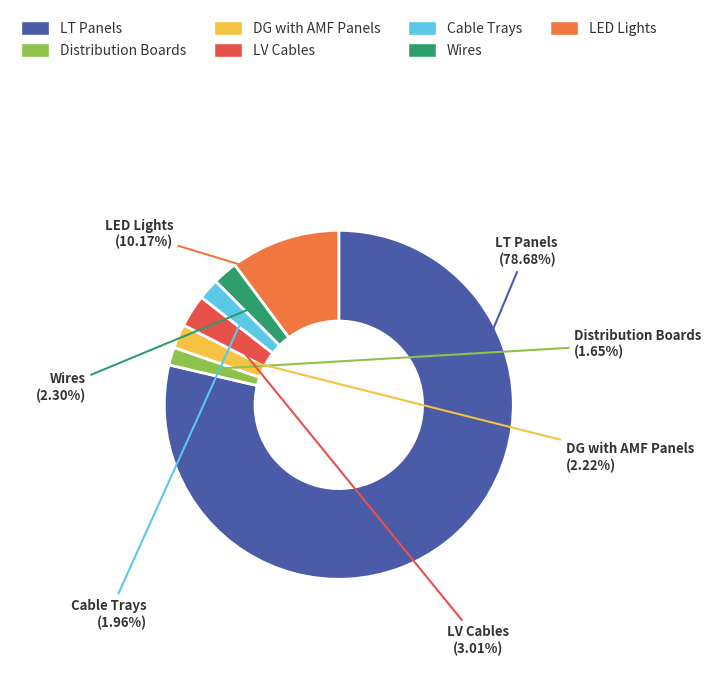

To the nearest percent, what percentage of the pie is Cable Trays?

2%